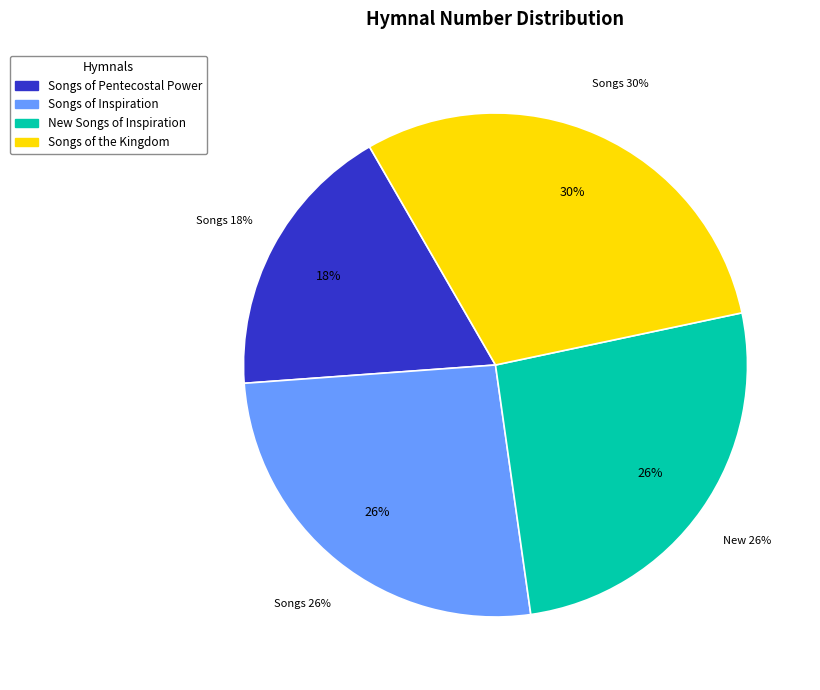

To the nearest percent, what is the average slice percentage?

25%